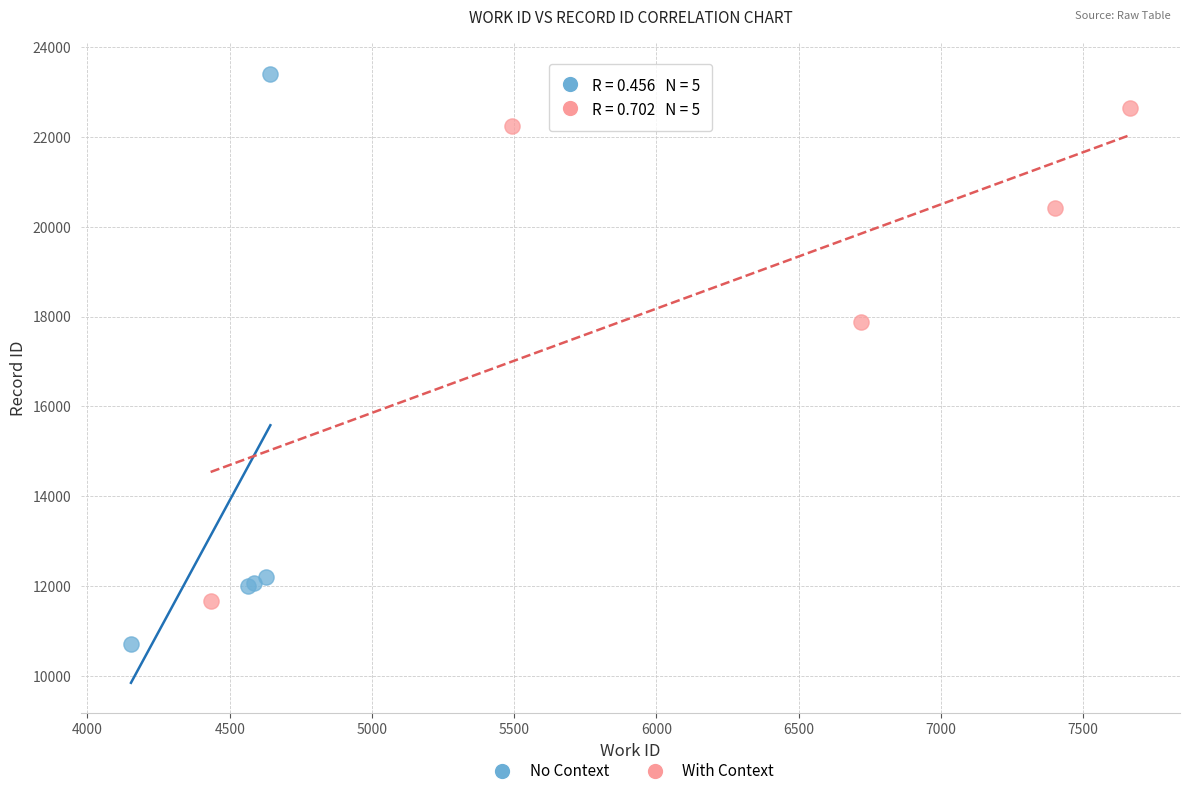

Which series has the largest Y range (max minus min)?

No Context